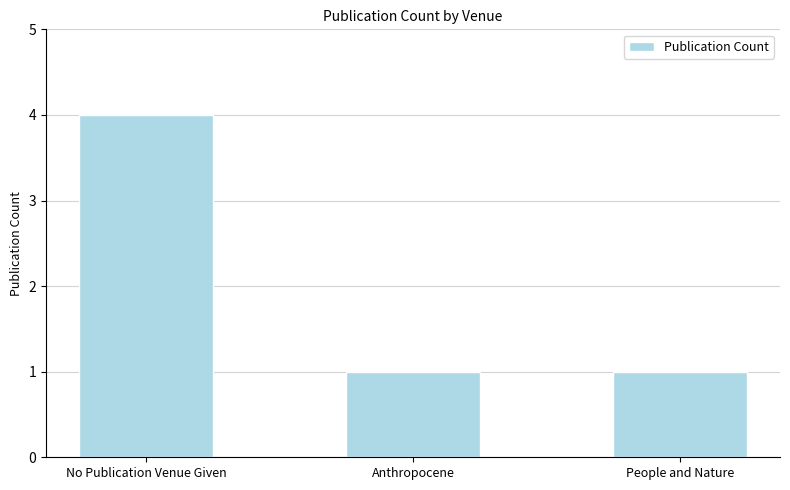

At which category does the chart reach its peak across all series?

No Publication Venue Given